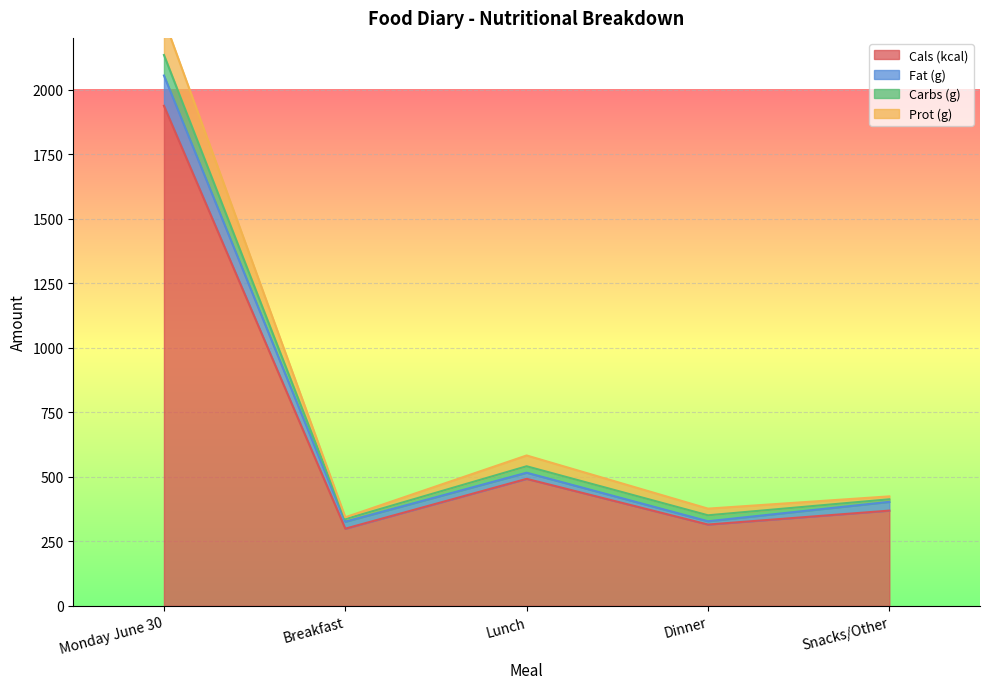

The value of Fat (g) at Snacks/Other is 402.9. True or false?

True